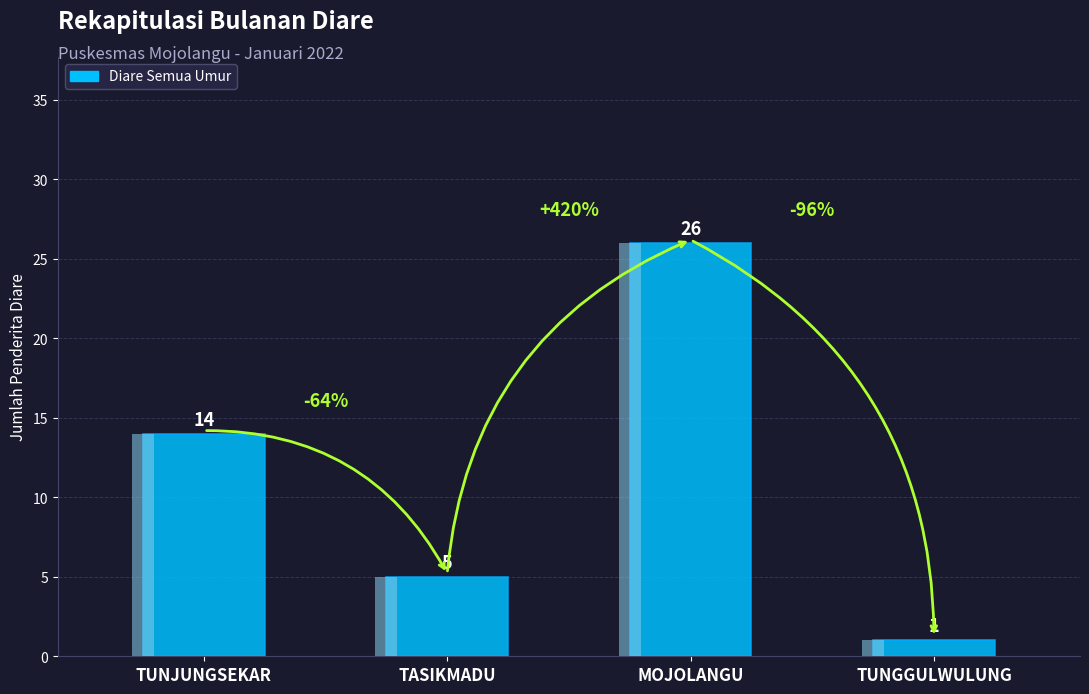

What is the label of the 2nd bar from the left?

TASIKMADU